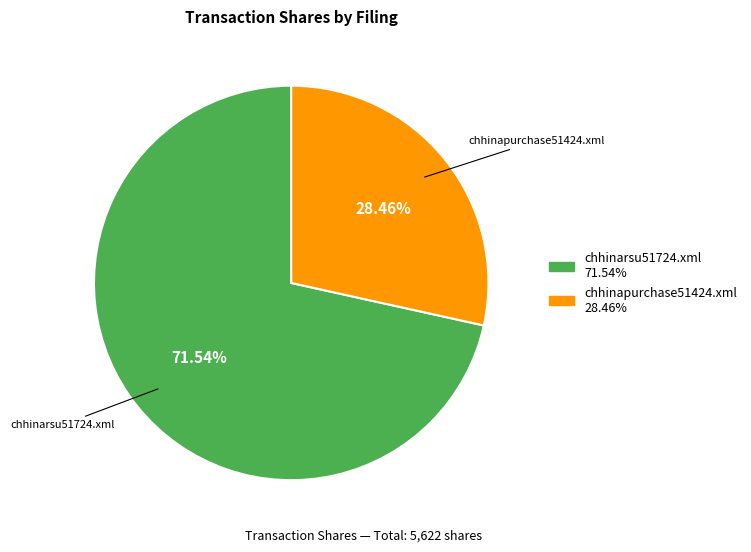

Count the number of slices in the pie.

2